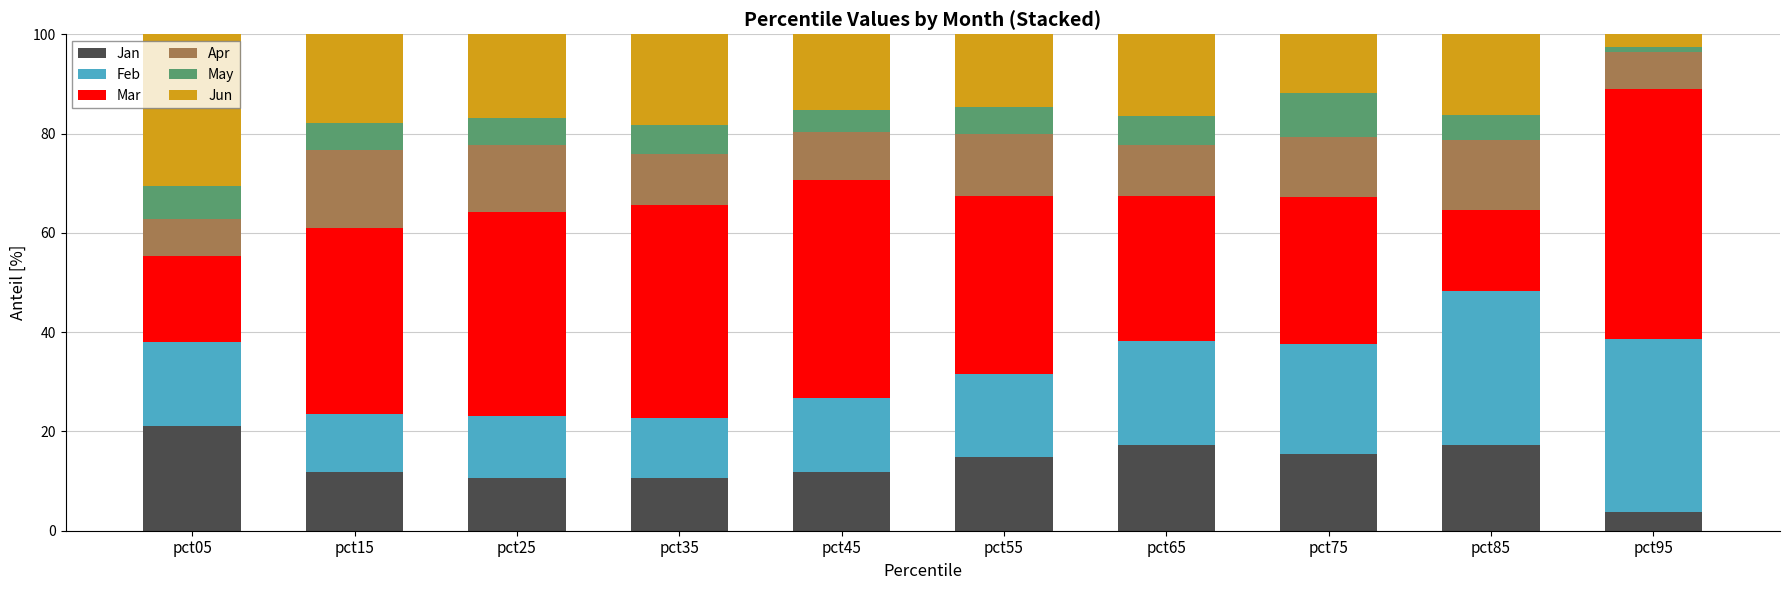

How many bars are there in total?

10